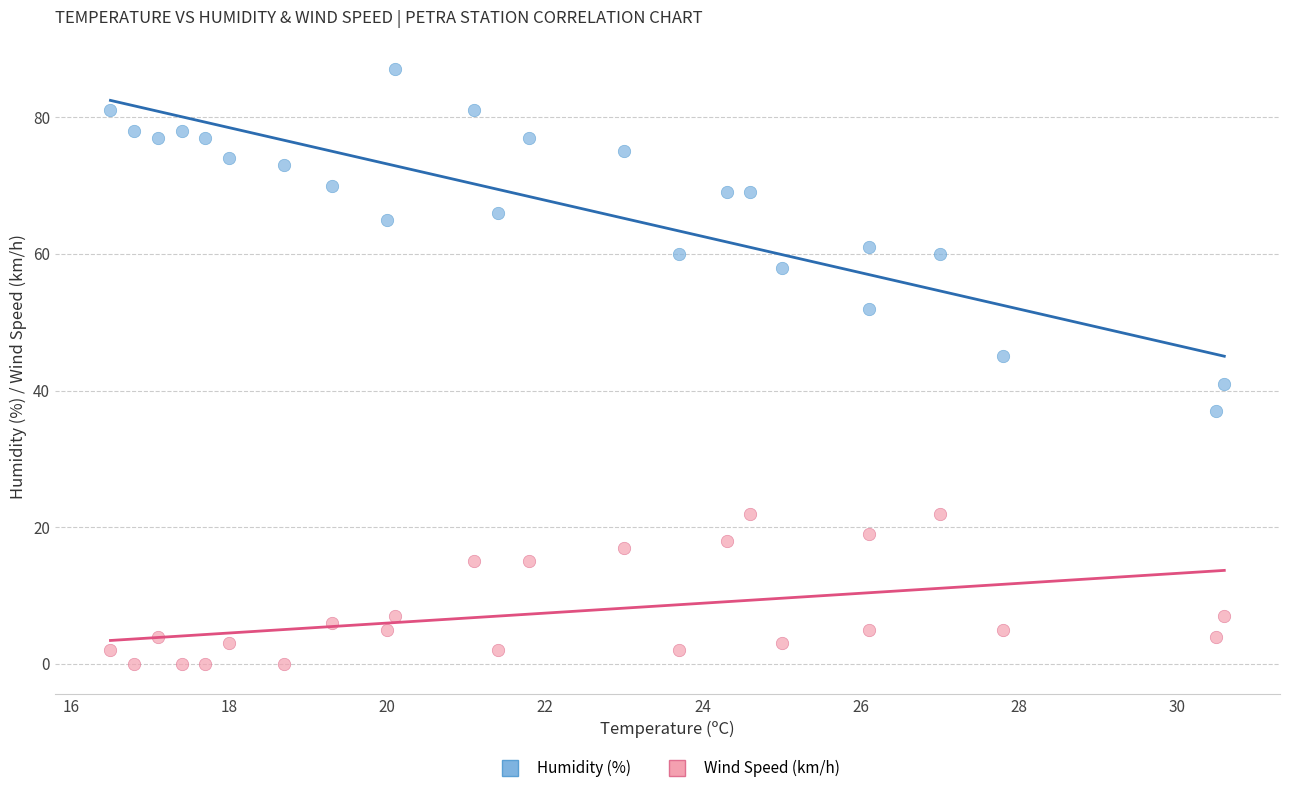

Which series reaches the maximum Y coordinate?

Humidity (%)